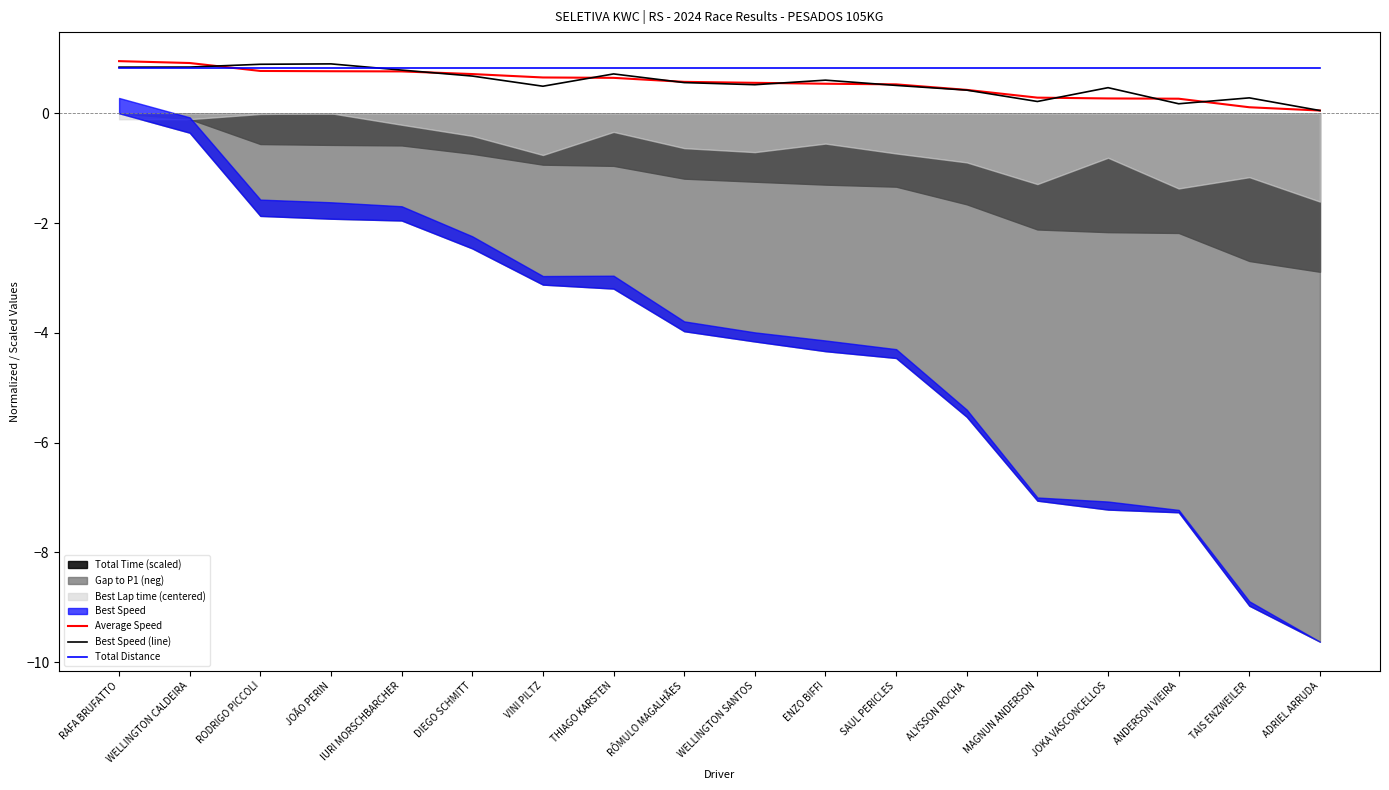

Does the chart have visible grid lines?

No